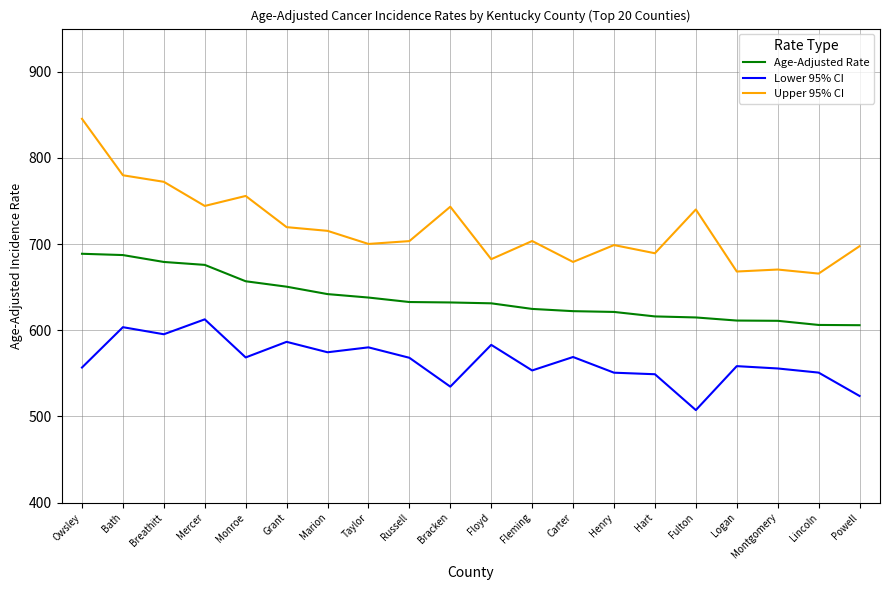

What is the spread (max minus min) of values at Logan?

109.8